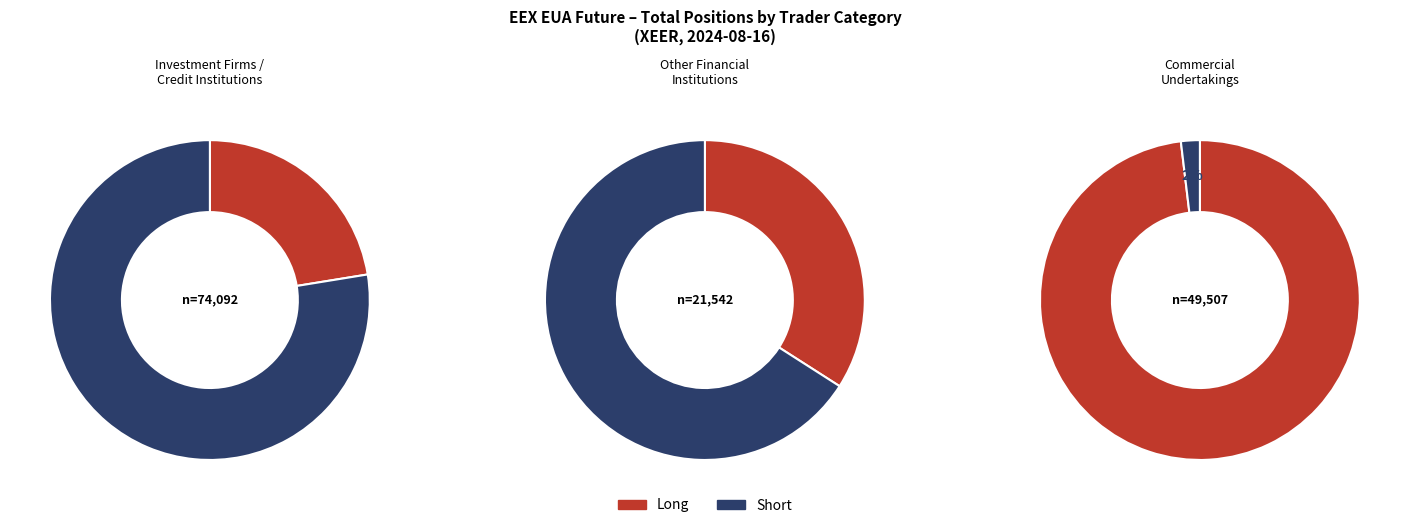

At Commercial Undertakings, list the series in order from smallest to largest.

Short, Long